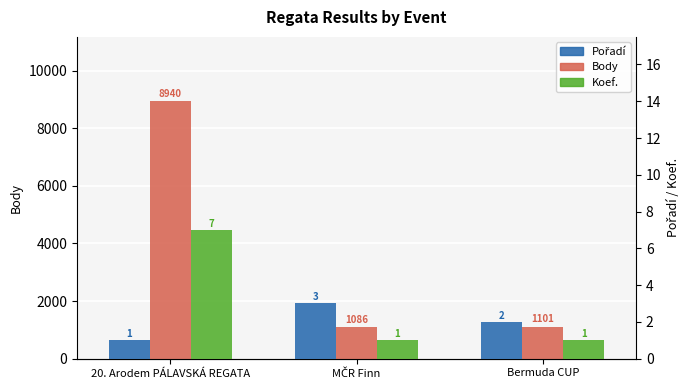

How many bars are there in each group?

3